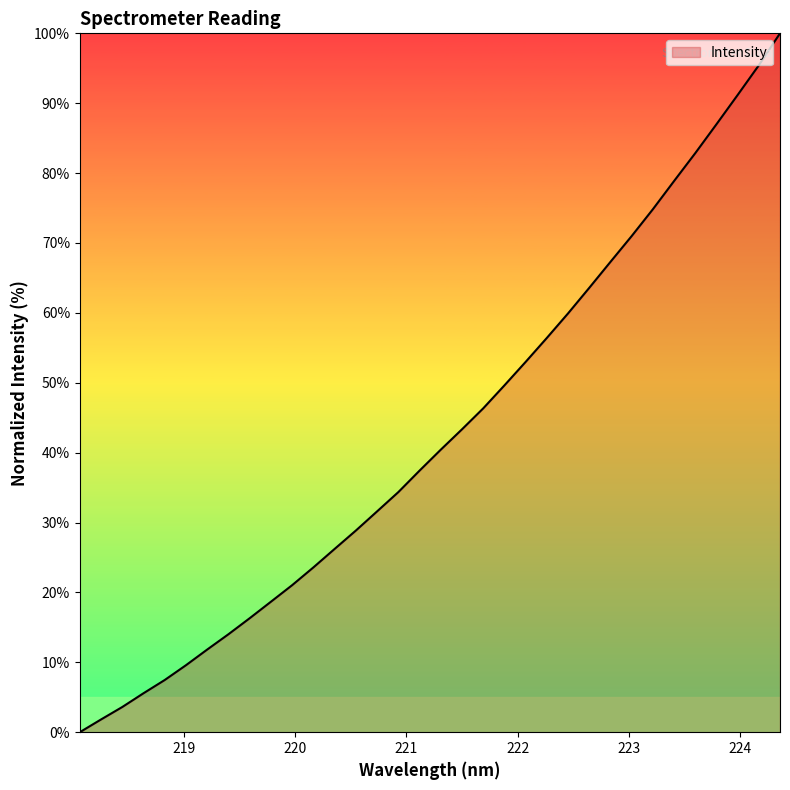

What is the greatest value displayed?

100.0